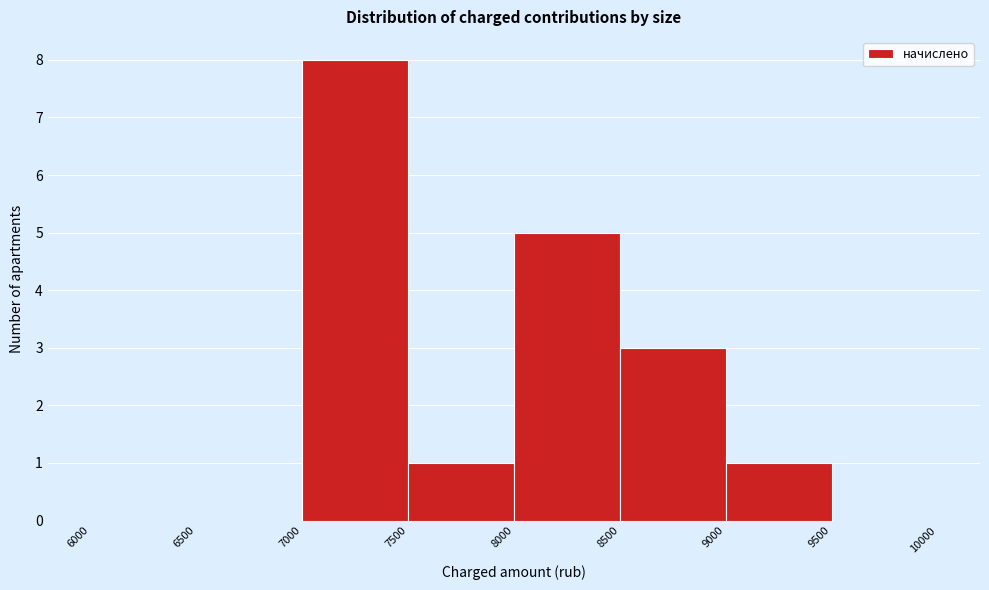

Reading left to right, transcribe this chart: for each bar, give the range it covers on the x-axis and its height. The values are not printed on the chart, so give them approximately, as read against the axis.

6000 to 6500: 0
6500 to 7000: 0
7000 to 7500: 8
7500 to 8000: 1
8000 to 8500: 5
8500 to 9000: 3
9000 to 9500: 1
9500 to 10000: 0